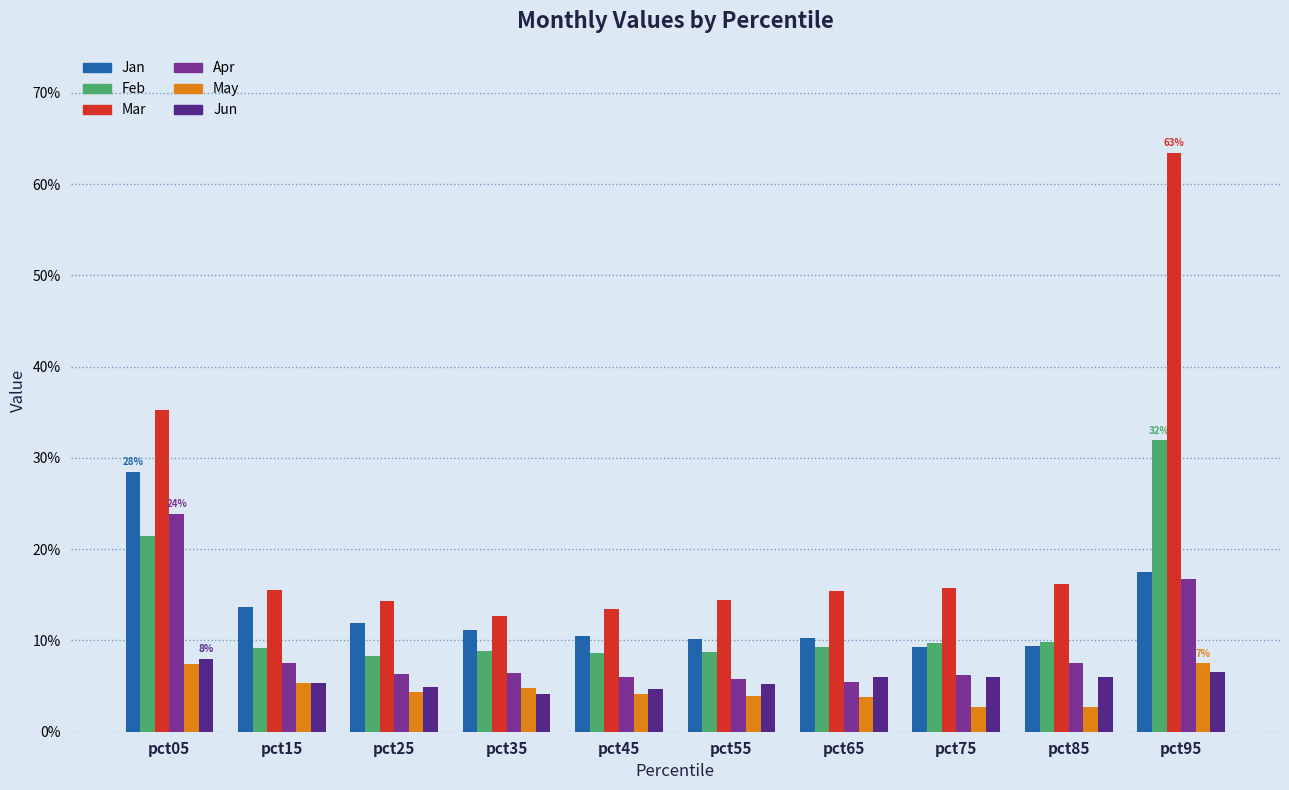

Between pct35 and pct25, which is larger?

pct25